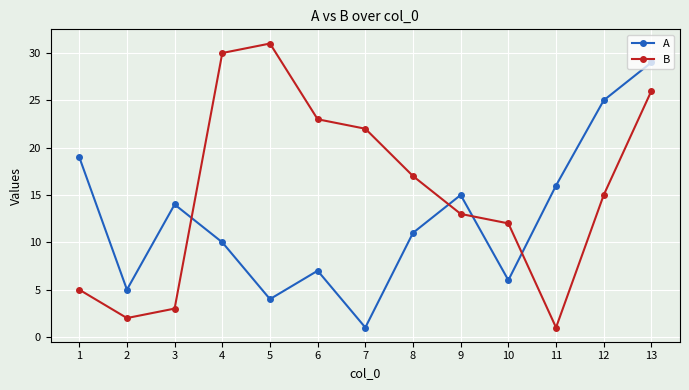

Which category has the highest value in the A series?

13